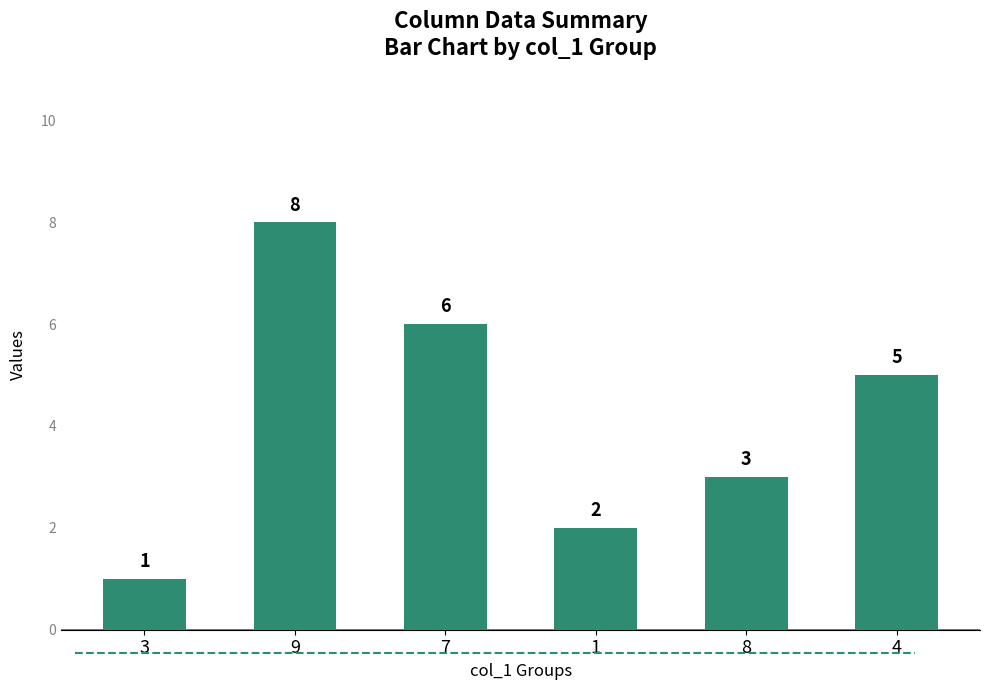

List the labels in order of value, smallest first.

3, 1, 8, 4, 7, 9